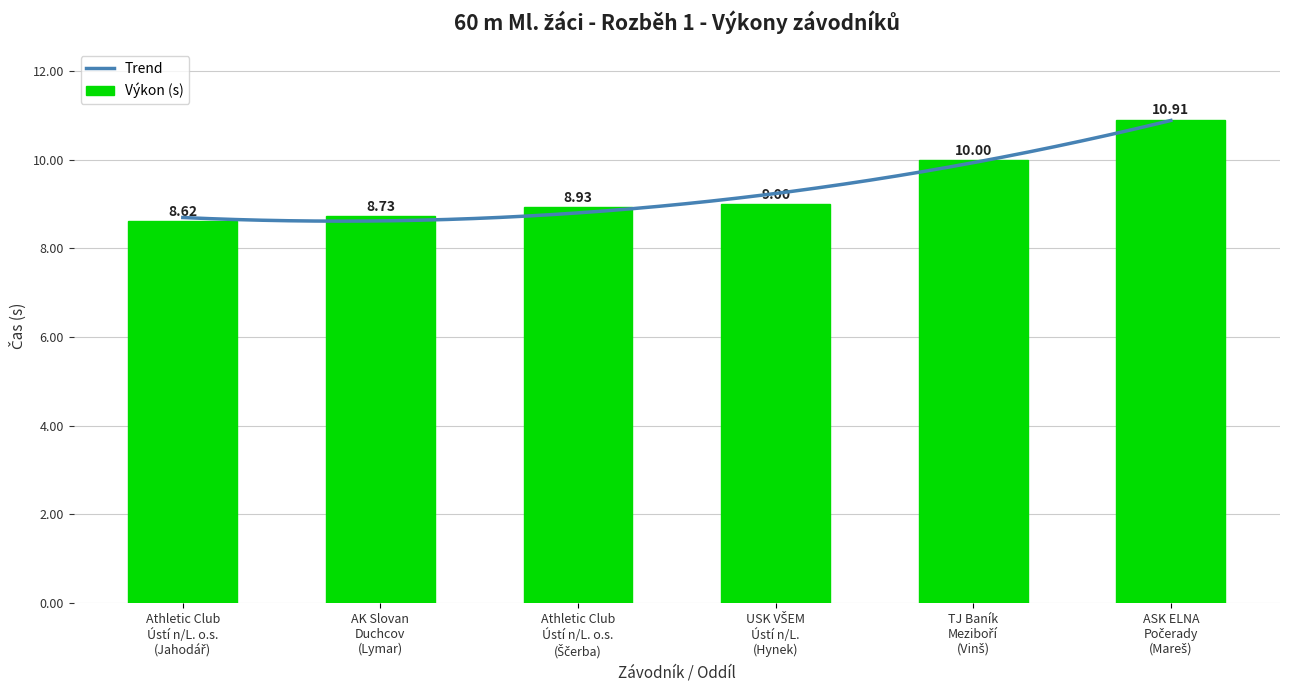

Does the chart contain any negative values?

No